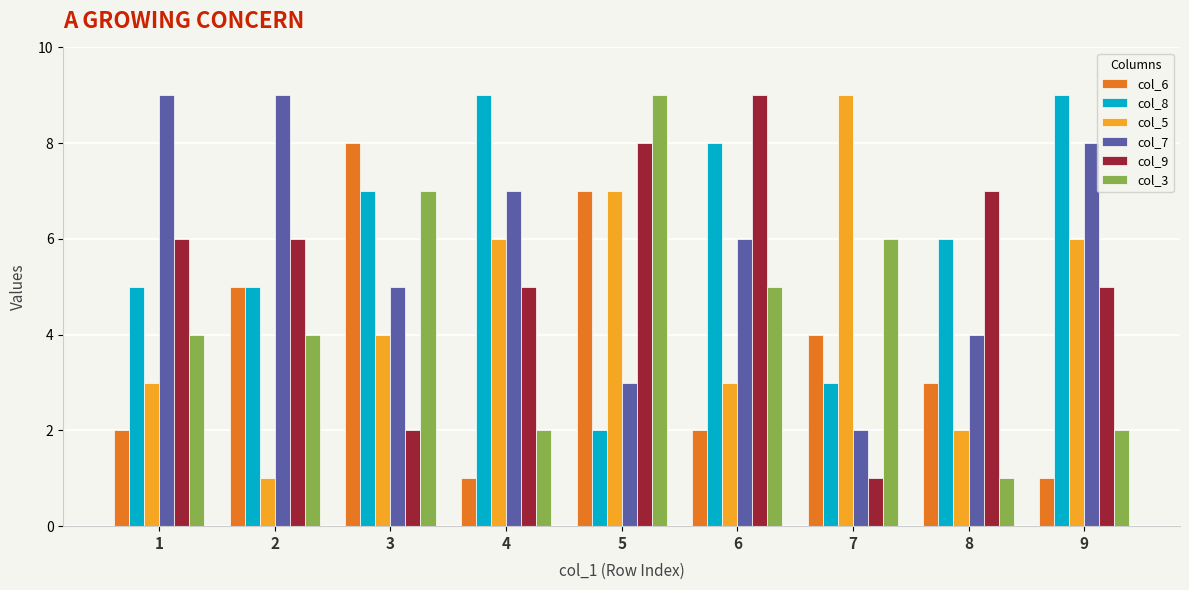

How many col_7 values are between 4 and 8?

5